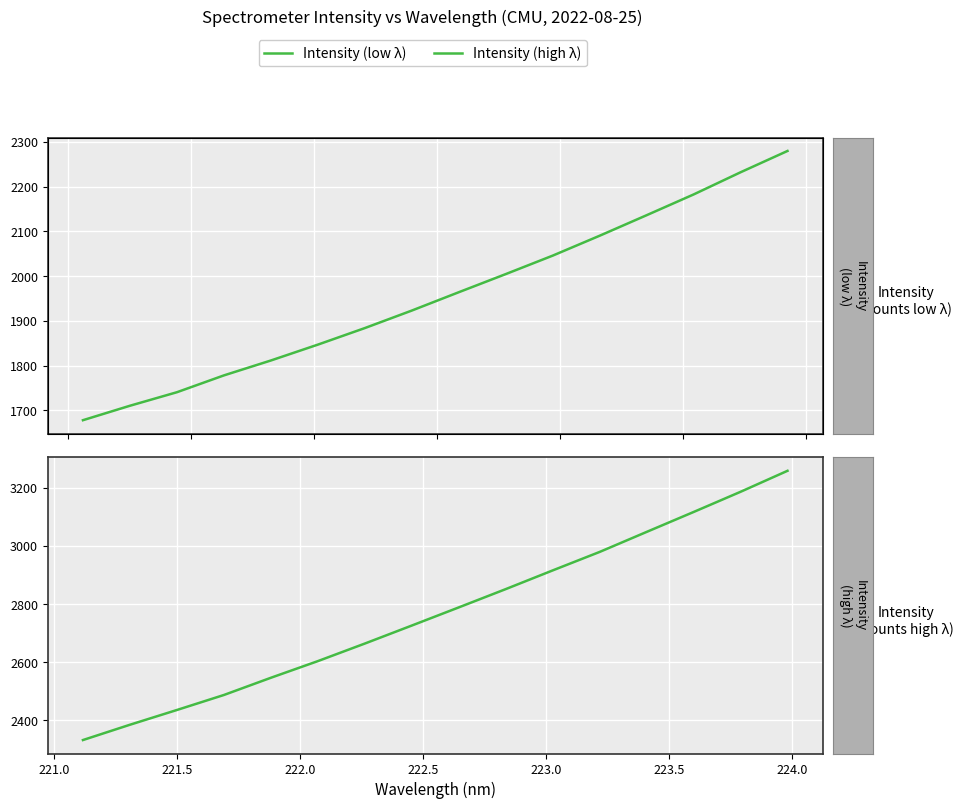

Count the number of categories in the chart.

16